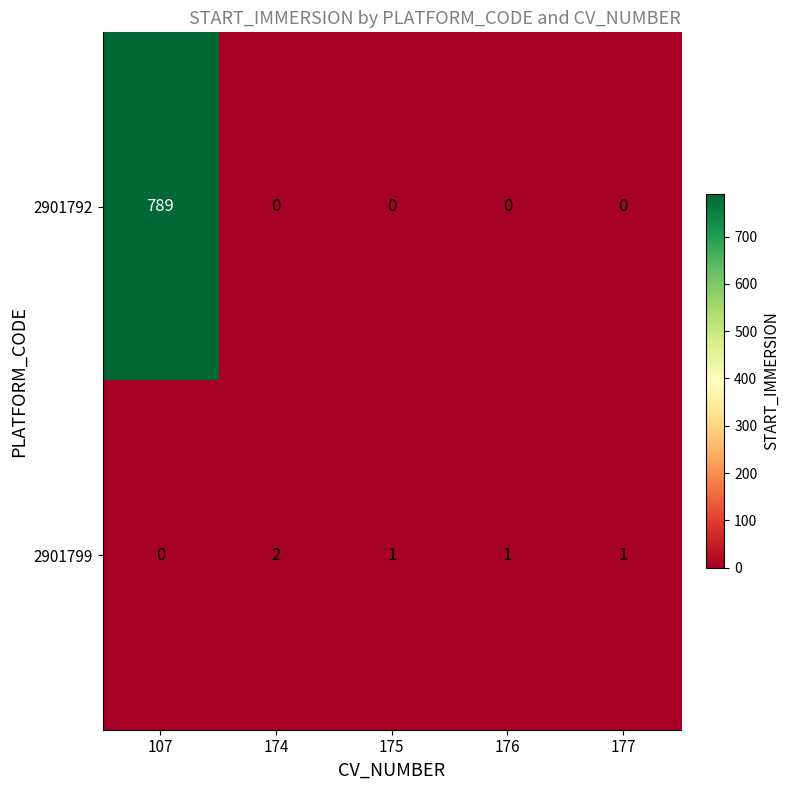

At how many categories does at least one series exceed 195?

1